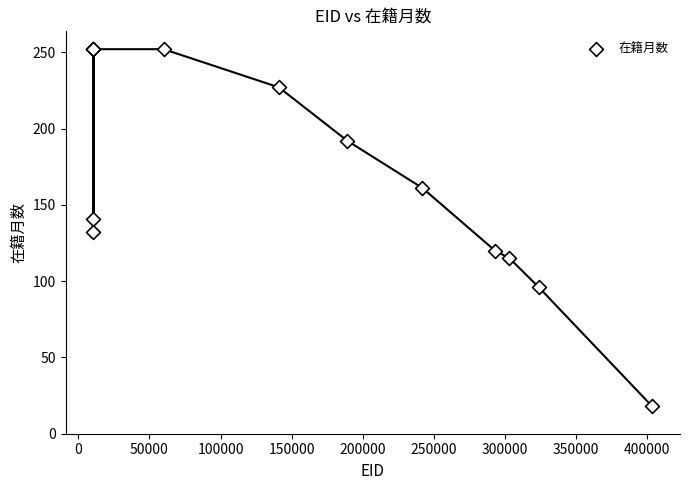

What Y value in the scatter plot is closest to 135?

132